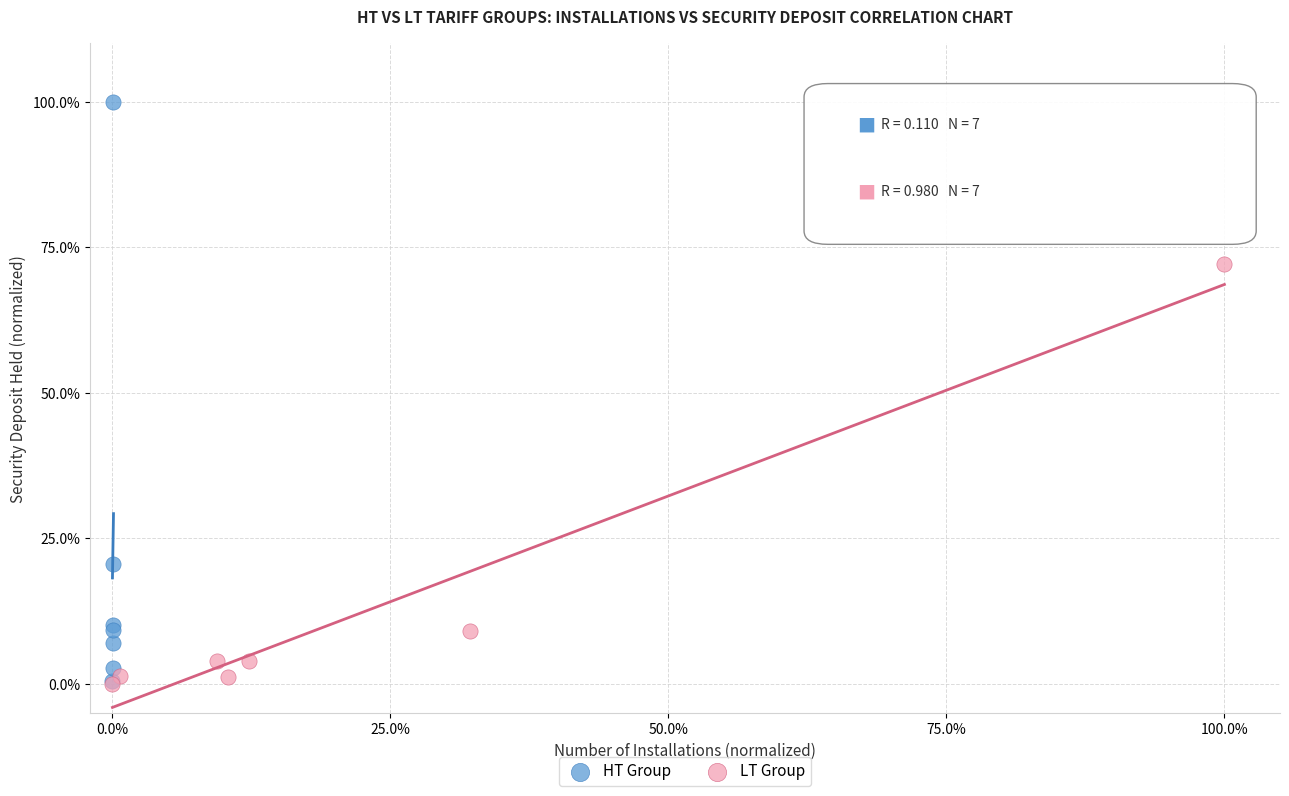

Which series contains the highest Y value?

HT Group